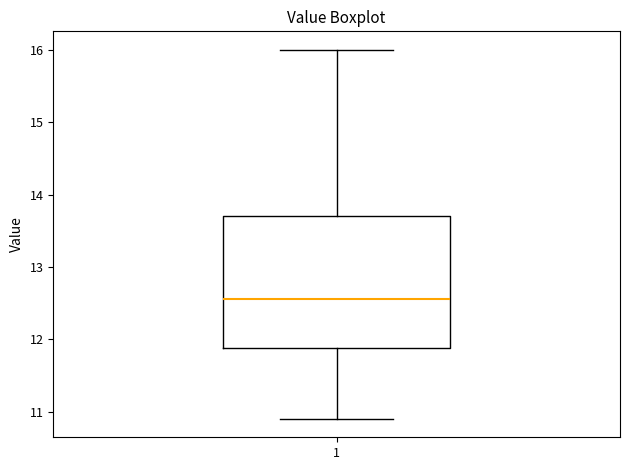

Transcribe this box plot: give where the median line is, the range the box spans, and where the two whiskers end, as read against the y-axis. The values are not printed on the chart, so give them approximately, as read against the axis.

median 12.6, box 11.9 to 13.7, whiskers 10.9 to 16.0